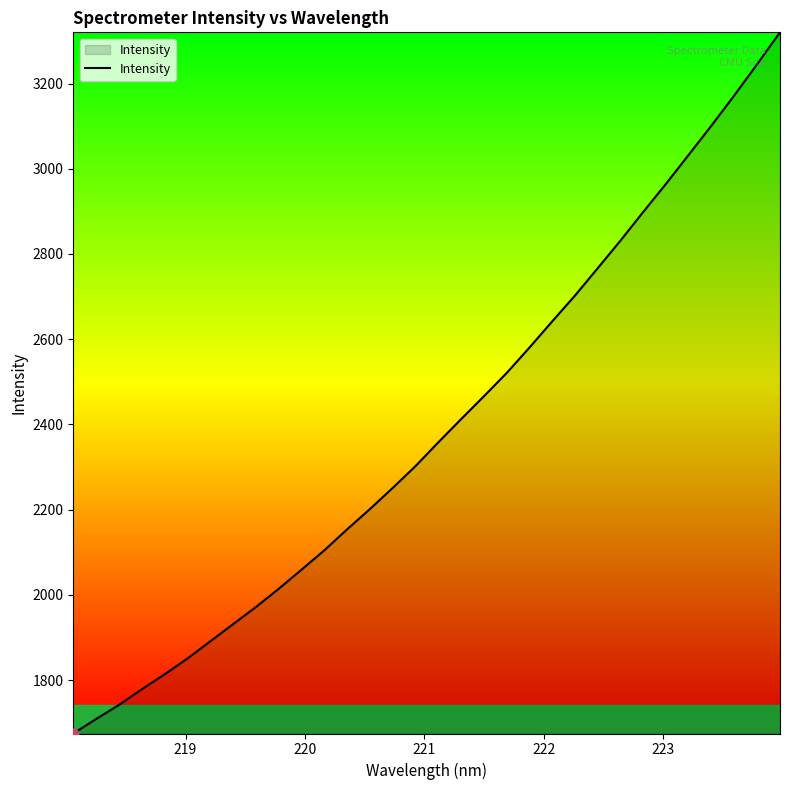

What is the difference between the maximum and minimum values?

1645.4